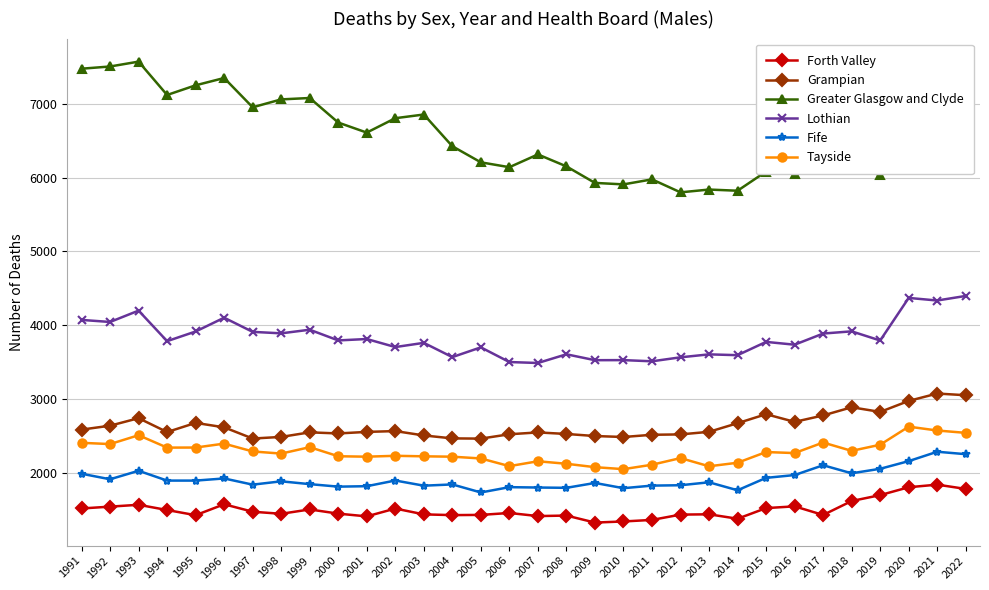

What is the minimum value shown in the chart?

1323